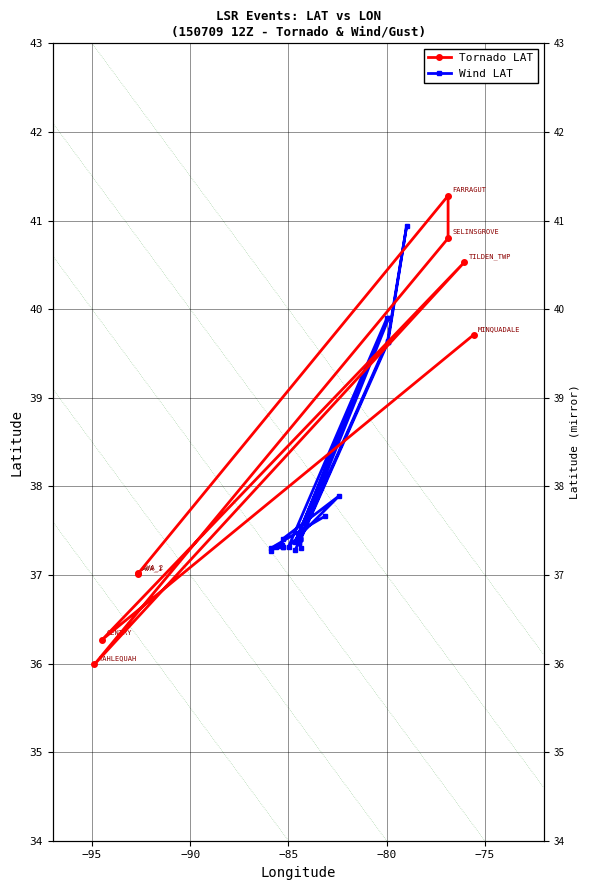

The chart shows a value of 28.2 at TILDEN_TWP. True or false?

False